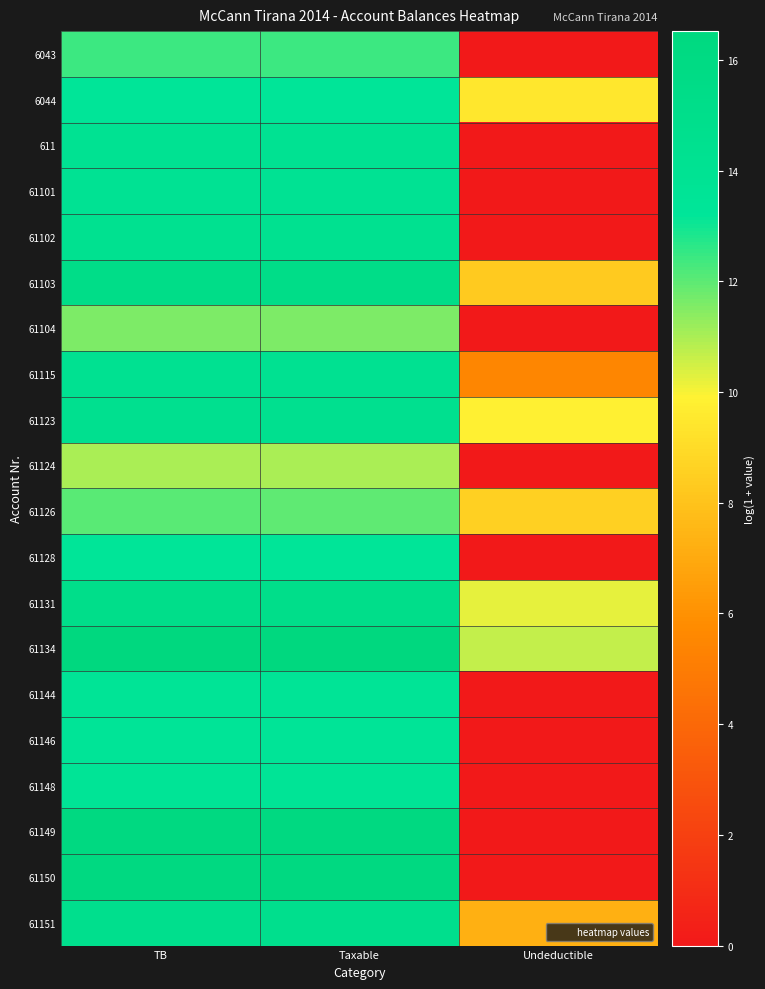

What is the total value across all series at TB?

279.4